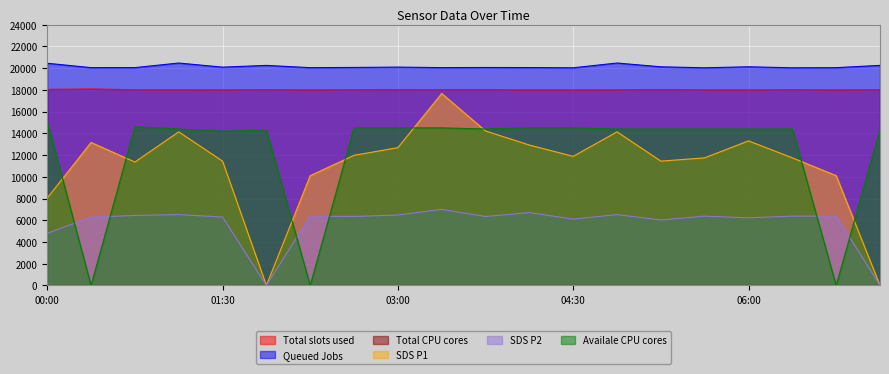

What is the minimum value for Queued Jobs?

20033.0